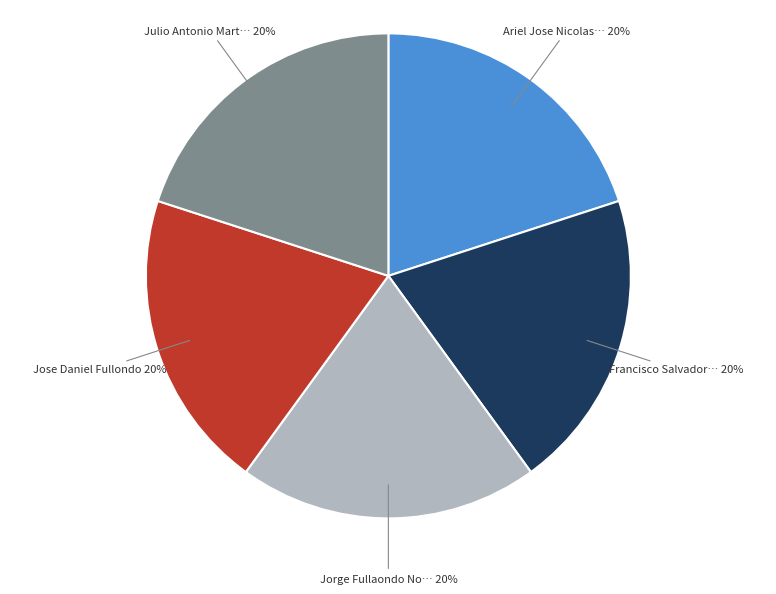

How many slices are in this pie chart?

5